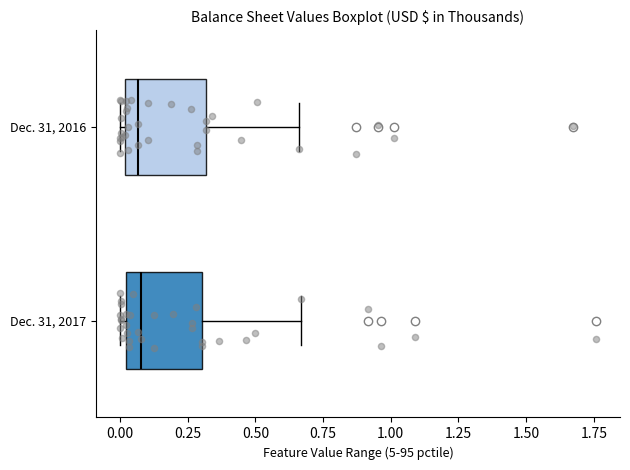

Reading bottom to top, transcribe this box plot: for each box, give where its median line is, the range the box spans, and where its two whiskers end, as read against the x-axis. The values are not printed on the chart, so give them approximately, as read against the axis.

Dec. 31, 2017: median 0.10, box 0.00 to 0.30, whiskers 0.00 (just left of the box's left edge) to 0.65
Dec. 31, 2016: median 0.05, box 0.00 to 0.30, whiskers 0.00 (just left of the box's left edge) to 0.65